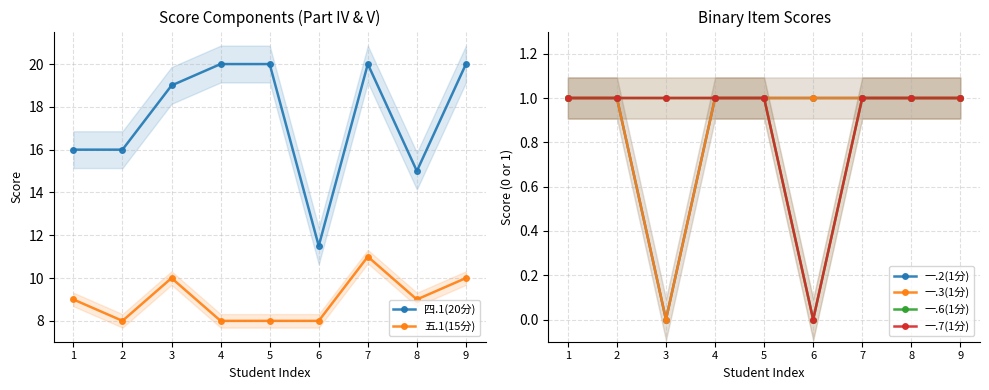

Which series has the largest total across all categories?

四.1(20分)